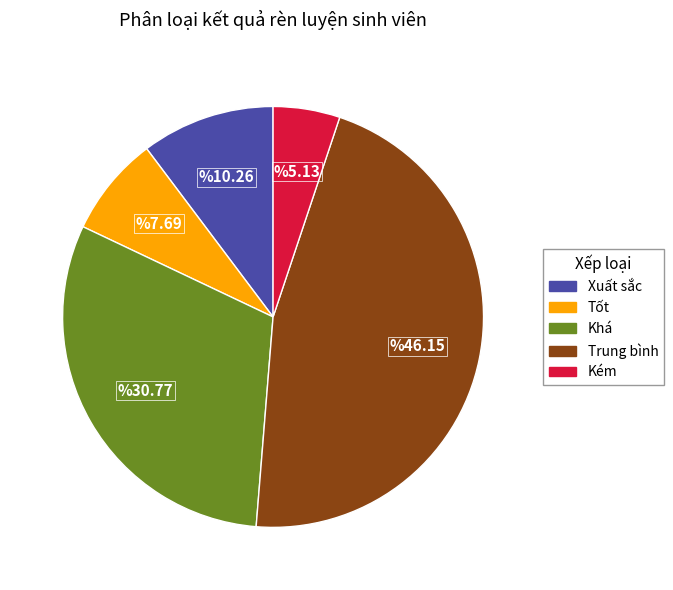

Does Tốt account for over 50% of the chart?

No